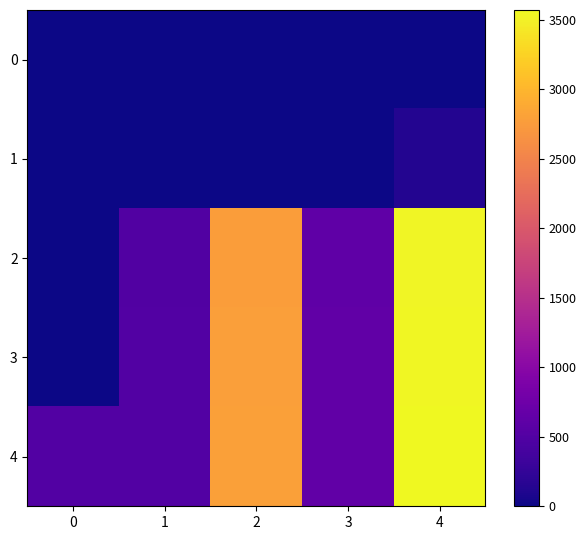

Which series has the largest range (max minus min)?

3